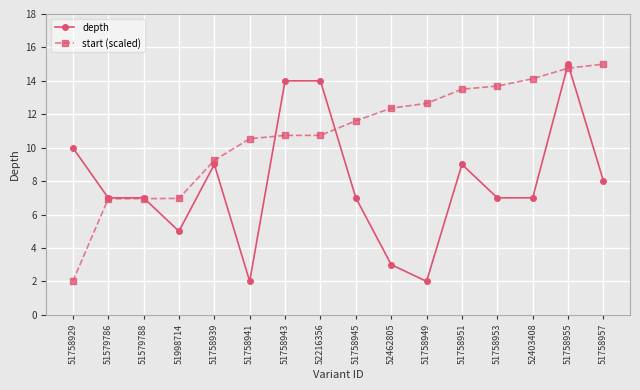

Which series changed the most between 52216356 and 51758951?

depth